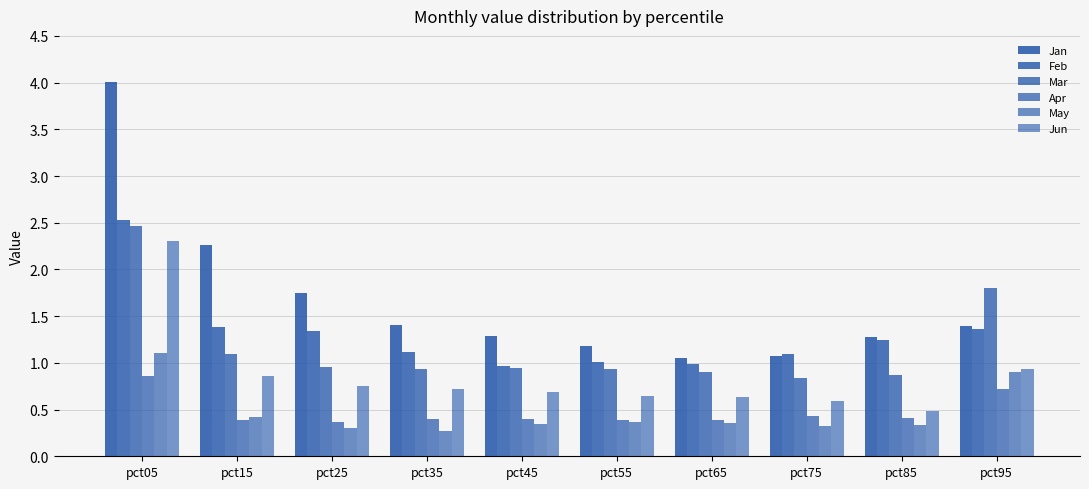

Which category has the highest value across all series?

pct05